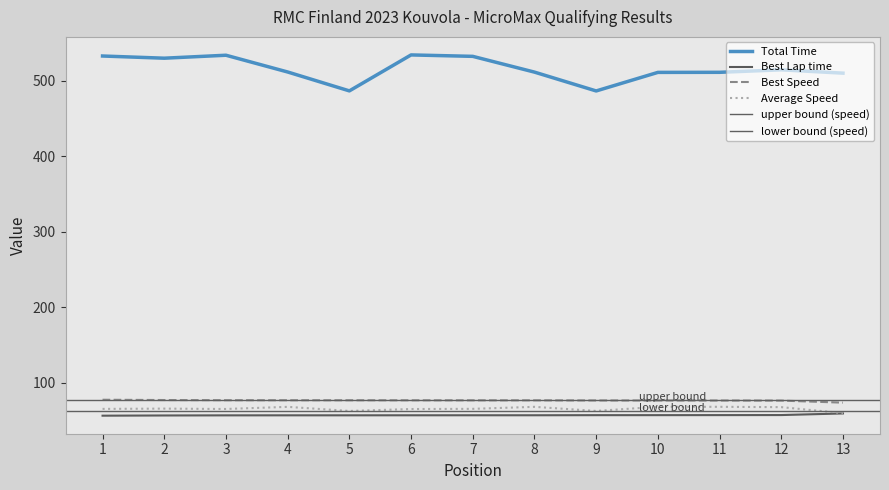

What is the value of the Best Speed point at the 7th from the left?

76.5